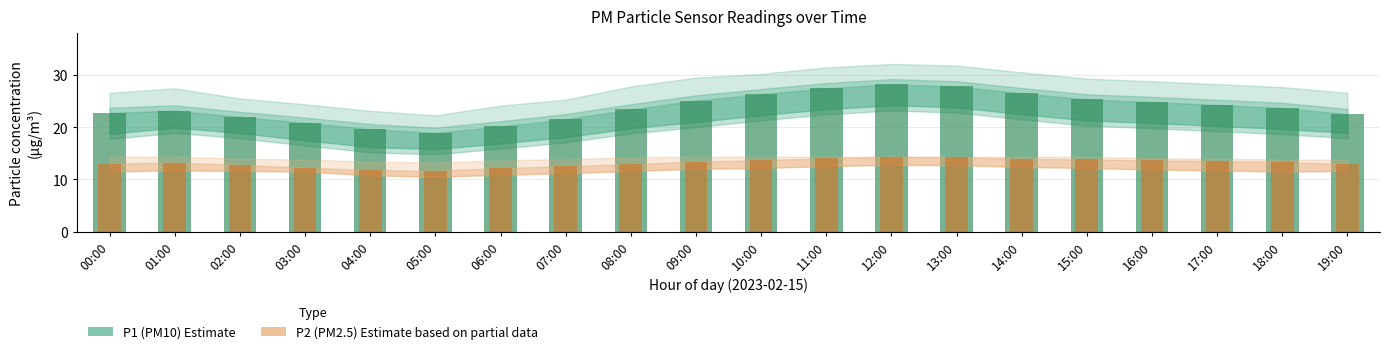

Reading left to right, transcribe all the data shown in this chart.

P1 (PM10): 00:00=22.7	01:00=23.2	02:00=21.9	03:00=20.8	04:00=19.6	05:00=18.9	06:00=20.1	07:00=21.5	08:00=23.4	09:00=25.1	10:00=26.3	11:00=27.4	12:00=28.2	13:00=27.8	14:00=26.5	15:00=25.3	16:00=24.8	17:00=24.2	18:00=23.7	19:00=22.5
P2 (PM2.5): 00:00=13.1	01:00=13.2	02:00=12.8	03:00=12.3	04:00=11.8	05:00=11.6	06:00=12.2	07:00=12.6	08:00=12.9	09:00=13.4	10:00=13.7	11:00=14.1	12:00=14.3	13:00=14.2	14:00=14.0	15:00=13.8	16:00=13.7	17:00=13.6	18:00=13.3	19:00=13.0